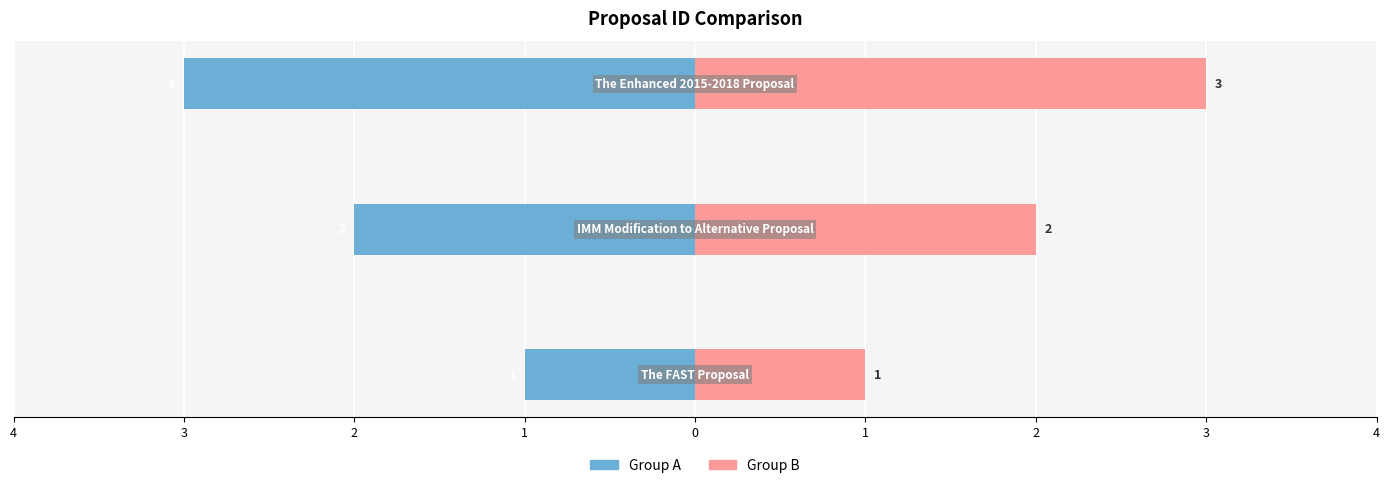

What is the average value of the Group B series?

2